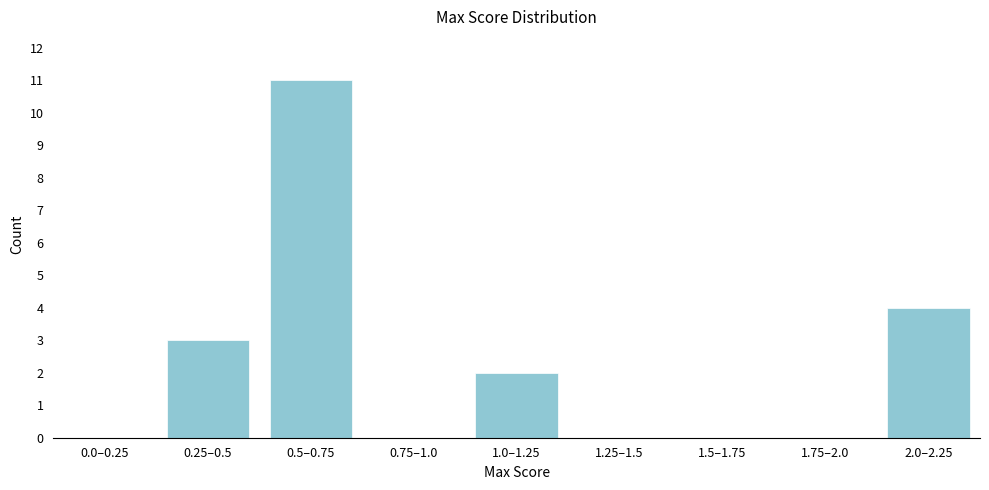

Reading left to right, what are all the values shown in this chart?

0.0–0.25=0	0.25–0.5=3	0.5–0.75=11	0.75–1.0=0	1.0–1.25=2	1.25–1.5=0	1.5–1.75=0	1.75–2.0=0	2.0–2.25=4